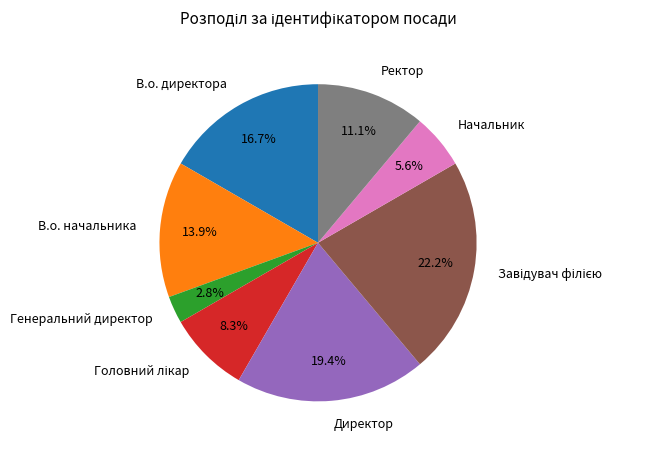

Which slice is the smallest?

Генеральний директор